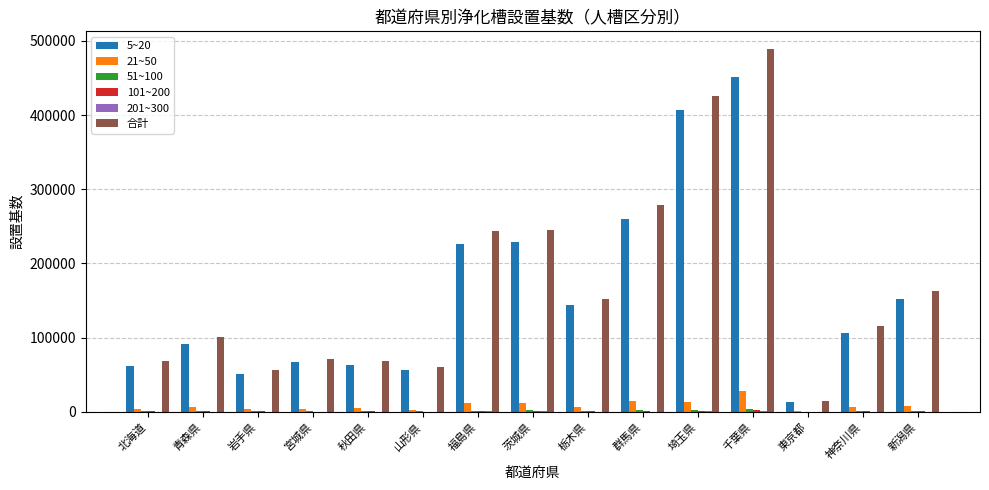

The value of 合計 at 青森県 is 160131. True or false?

False